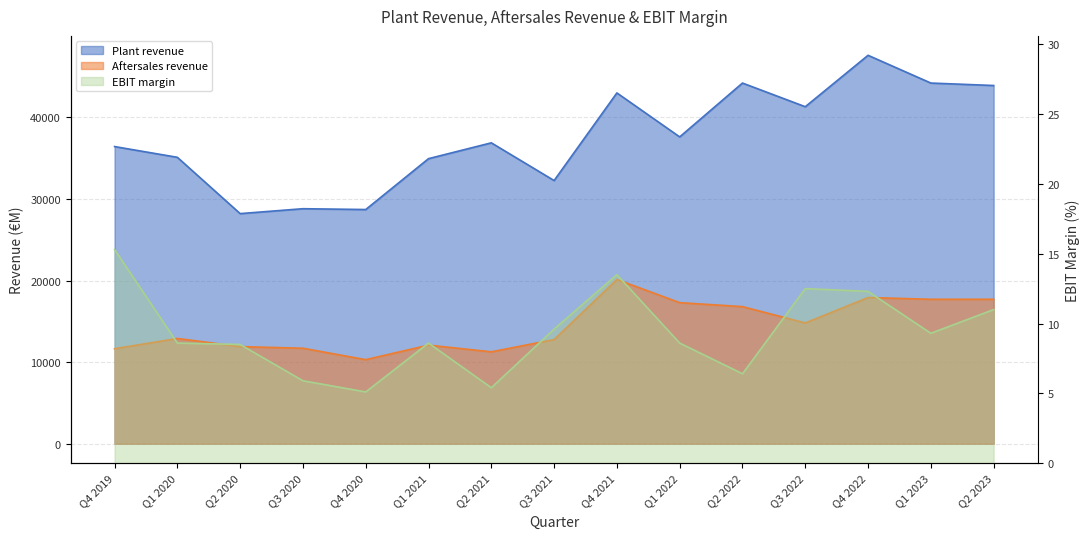

True or false: EBIT margin and Aftersales revenue cross at least once.

False